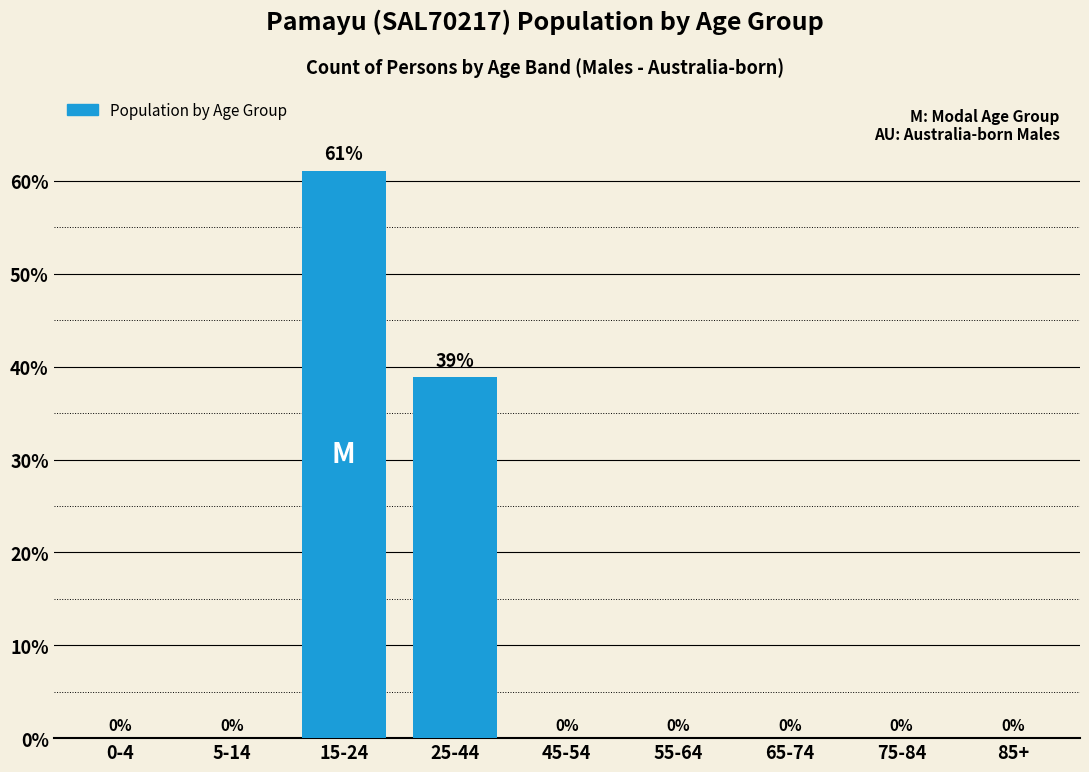

Where is the data nearest to the value 30?

25-44